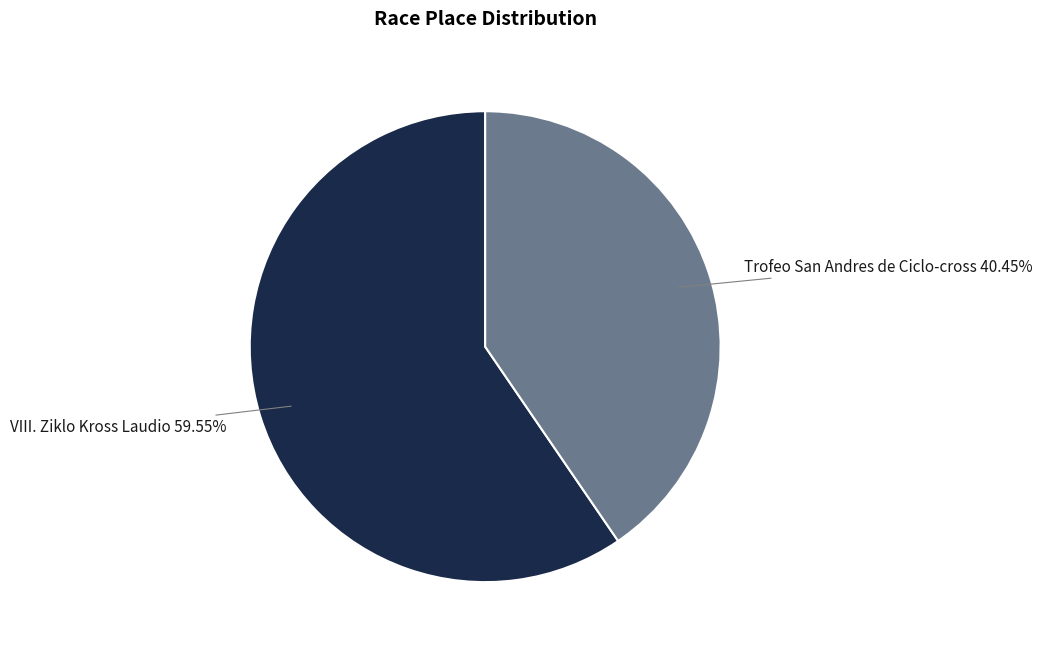

Which category has the smallest portion of the pie?

Trofeo San Andres de Ciclo-cross